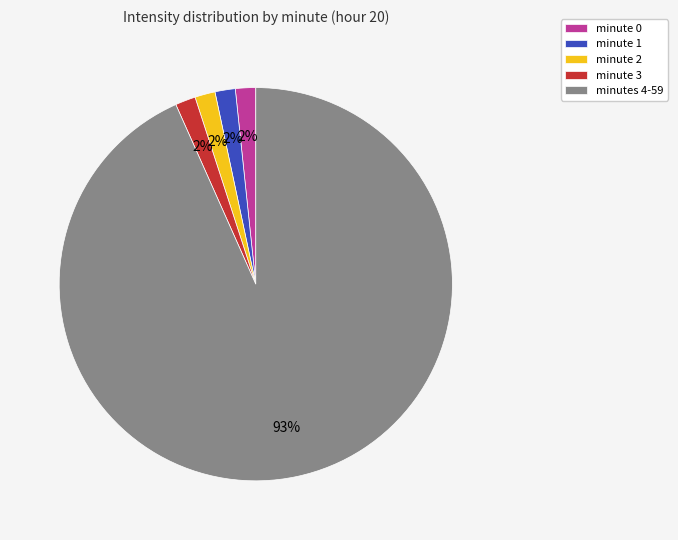

Combined, do minute 1 and minute 3 account for over 50%?

No